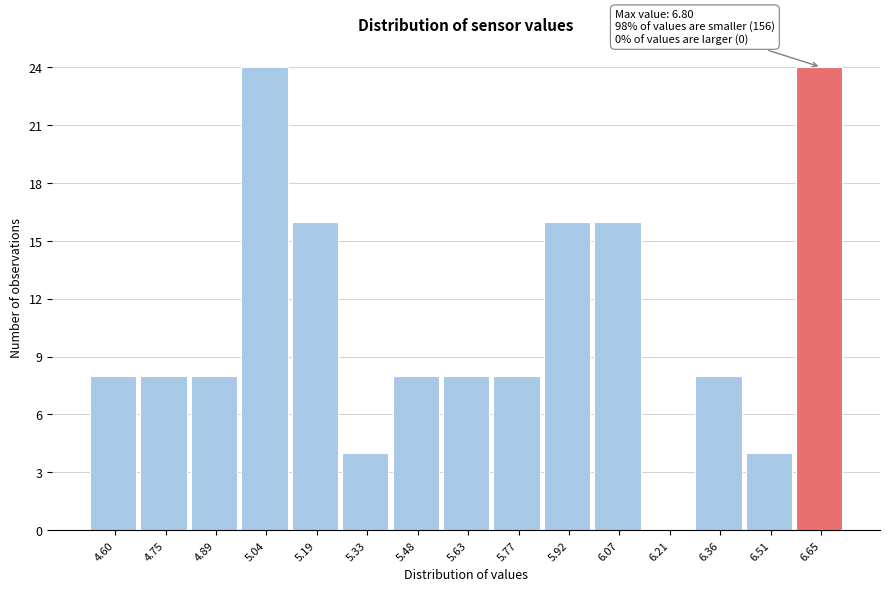

Reading left to right, transcribe all the data shown in this chart.

4.60=8	4.75=8	4.89=8	5.04=24	5.19=16	5.33=4	5.48=8	5.63=8	5.77=8	5.92=16	6.07=16	6.21=0	6.36=8	6.51=4	6.65=24